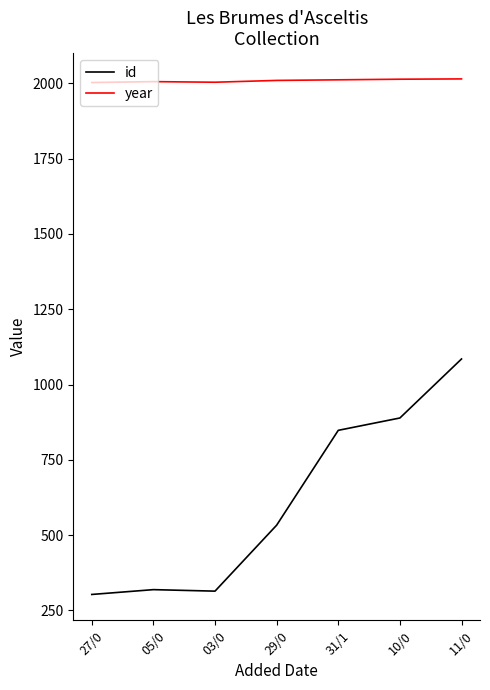

Which series has the largest total across all categories?

year